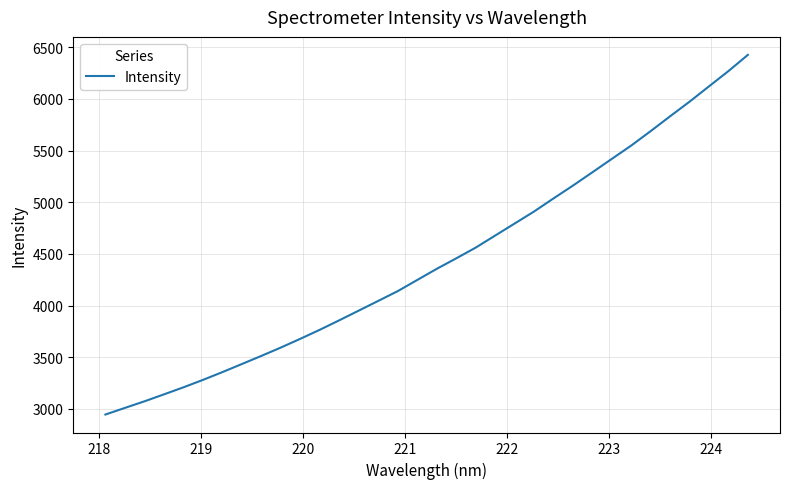

What is the difference between the maximum and second lowest values?

3417.8